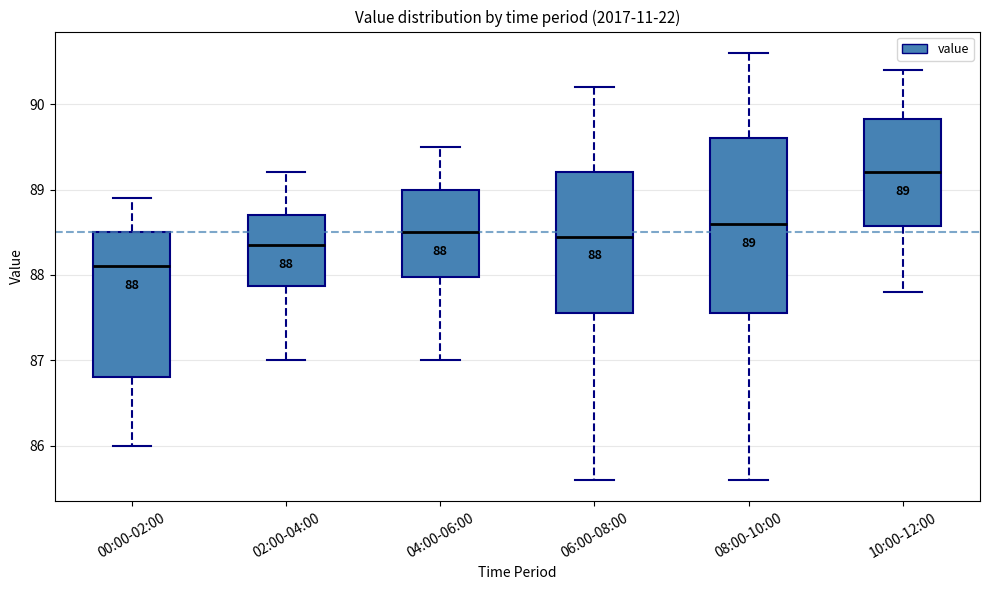

Which box has the highest median line?

10:00-12:00